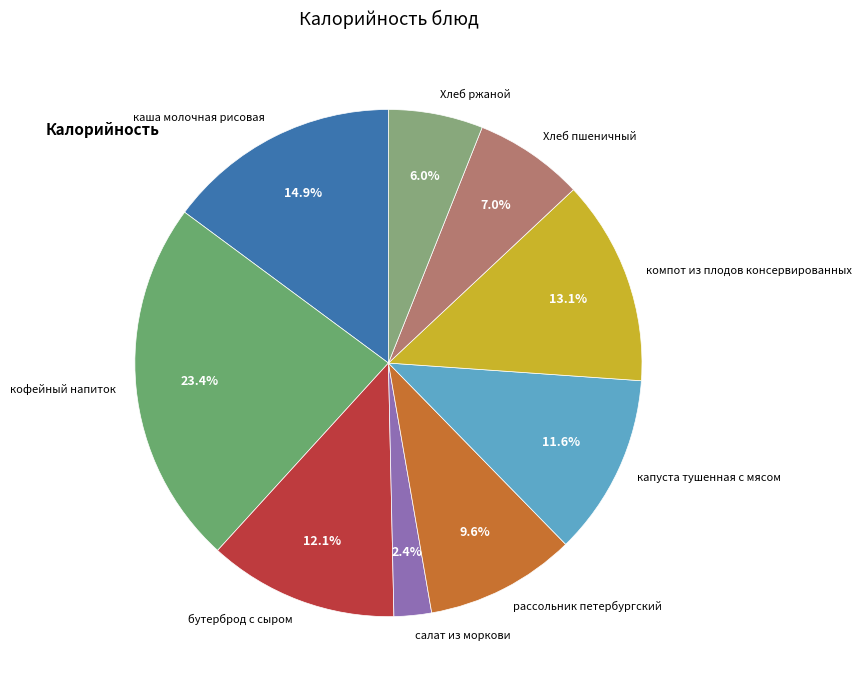

Count the number of slices in the pie.

9